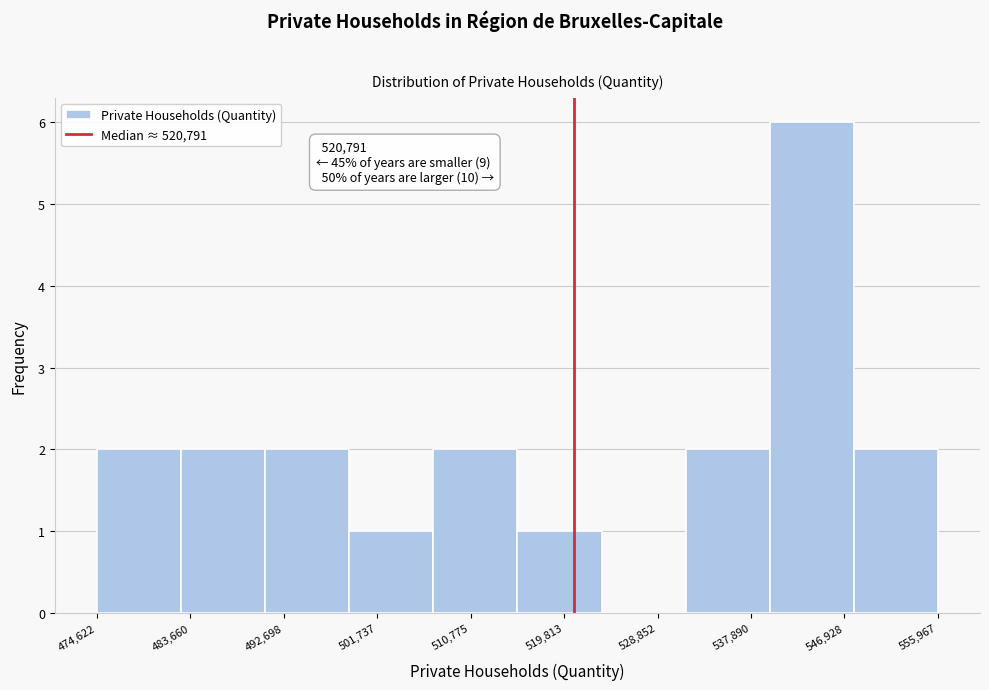

Over which range of the x-axis is the bar tallest?

540000 to 548000